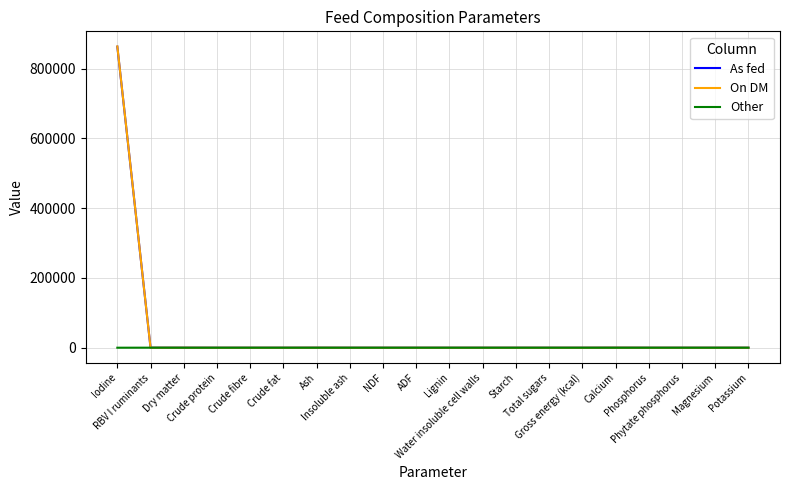

Which series has the widest spread of values?

On DM